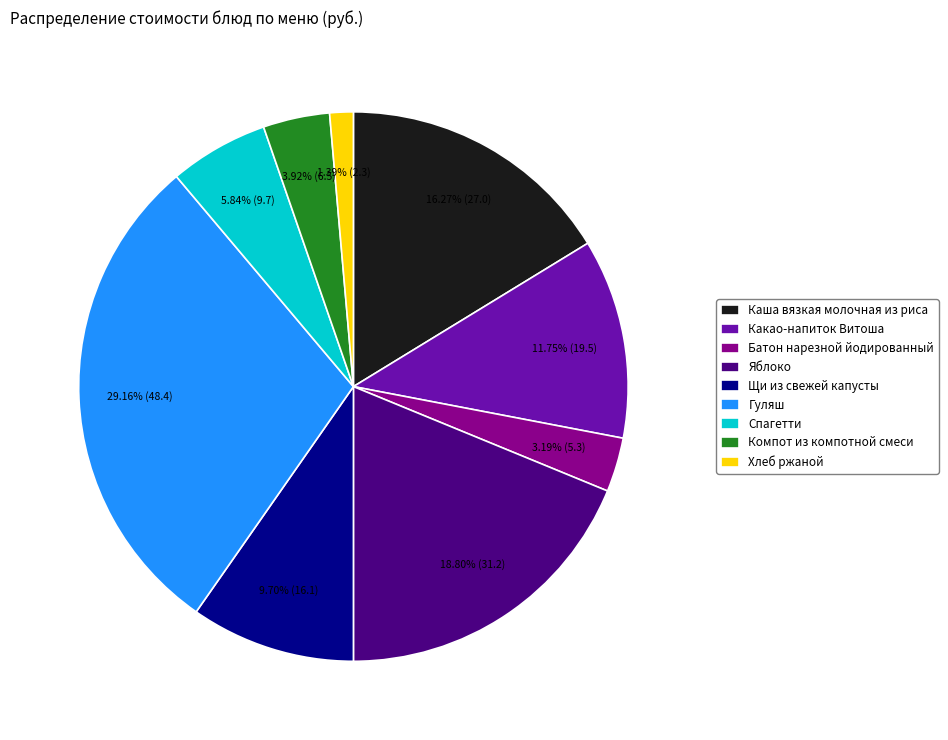

Does Щи из свежей капусты account for over 50% of the chart?

No